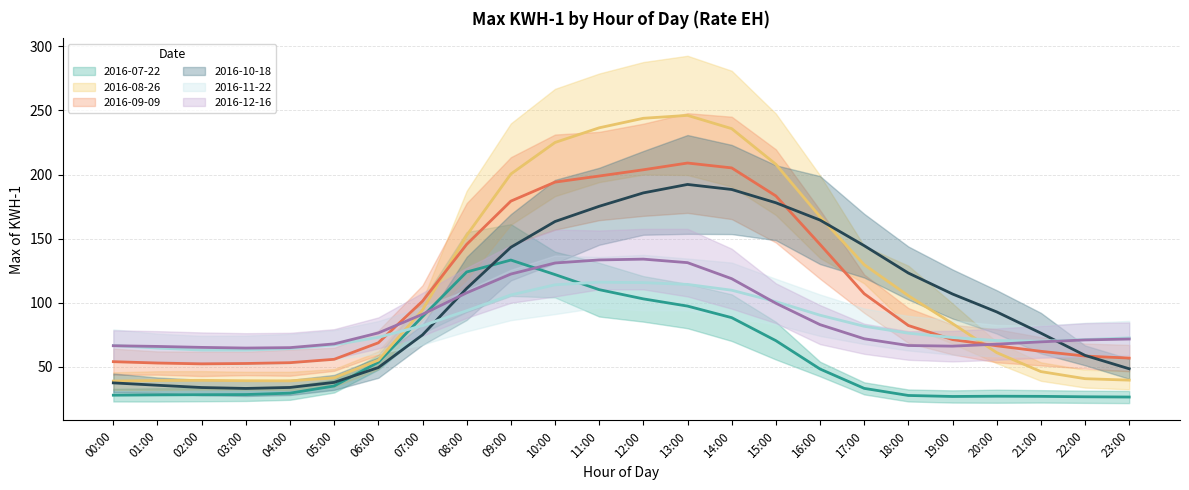

Where does the 2016-11-22 series first go above 76?

07:00